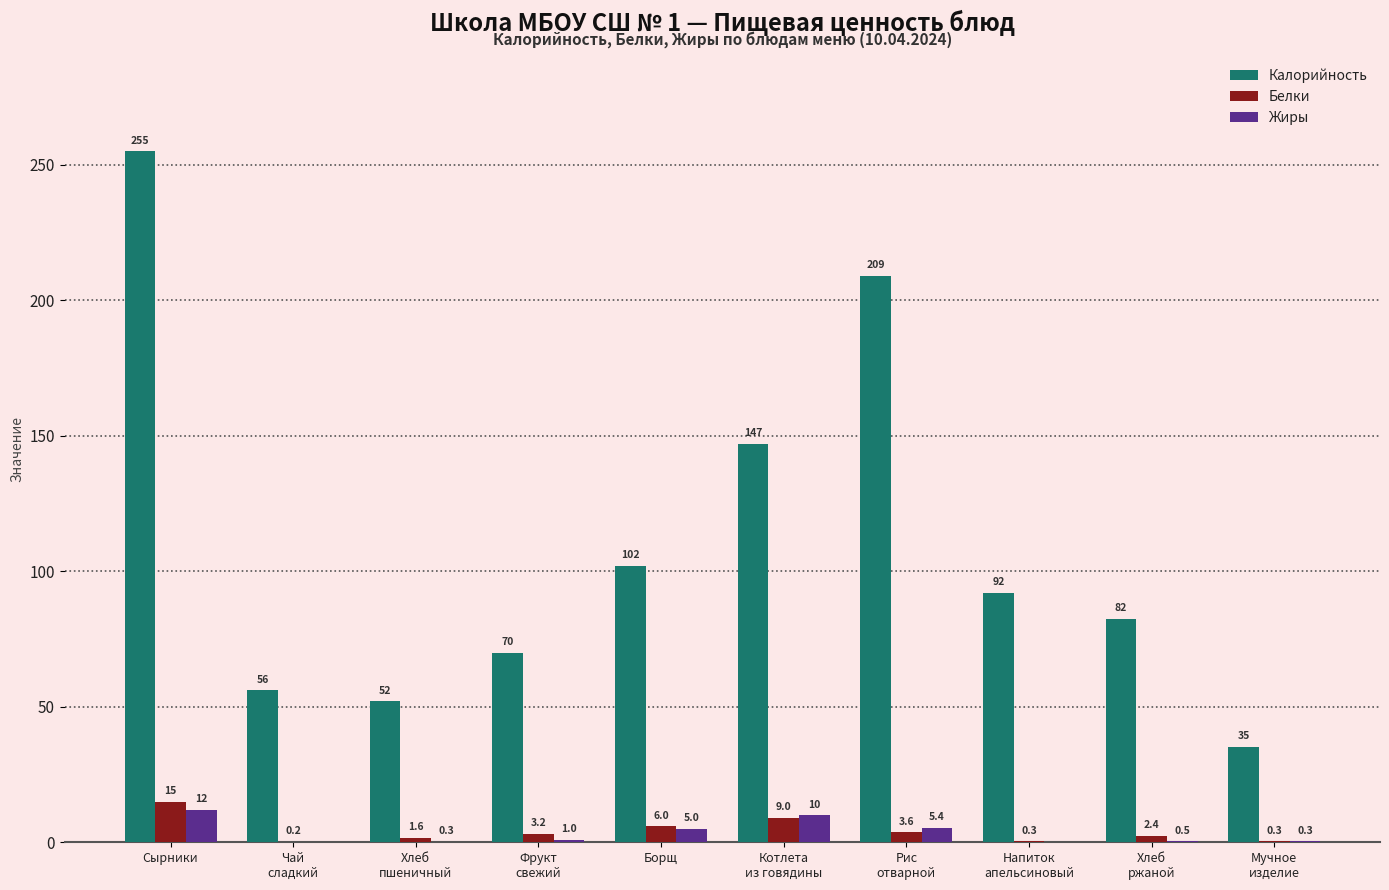

What is the sum of all Калорийность values?

1100.6